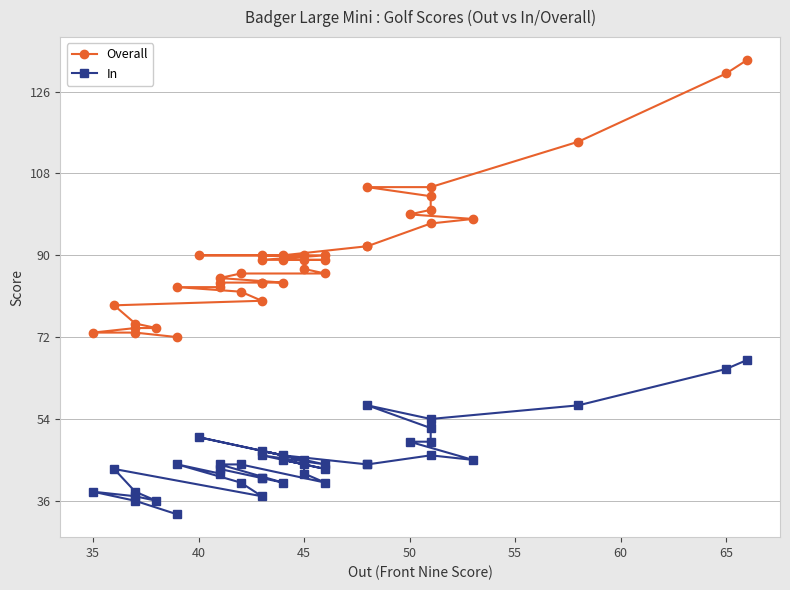

What is the label of the 3rd point from the left?

35